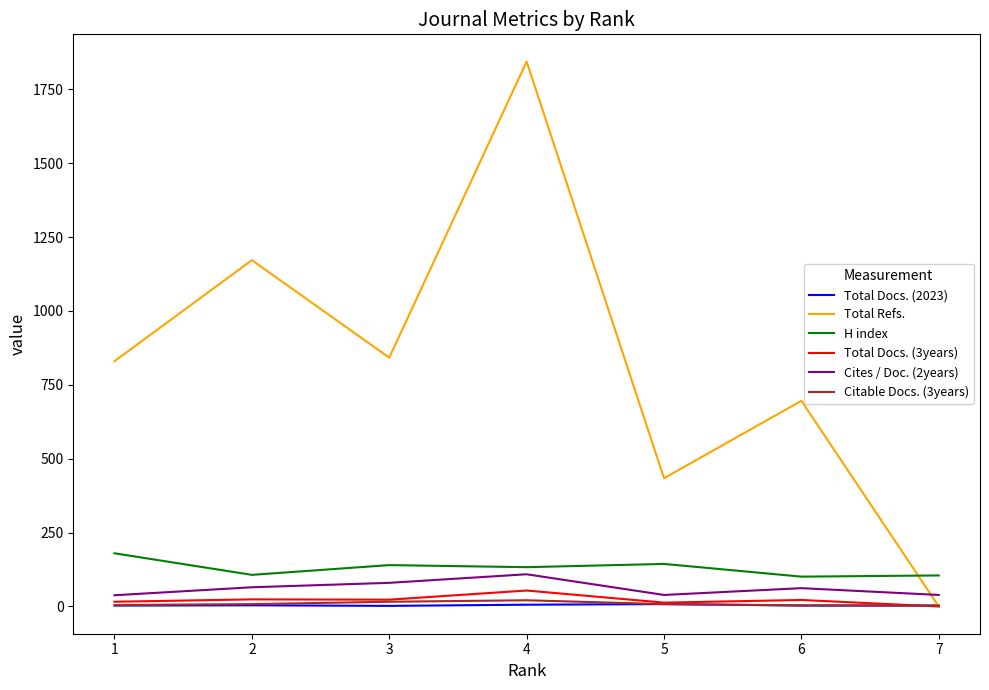

True or false: H index and Citable Docs. (3years) intersect in this chart.

False